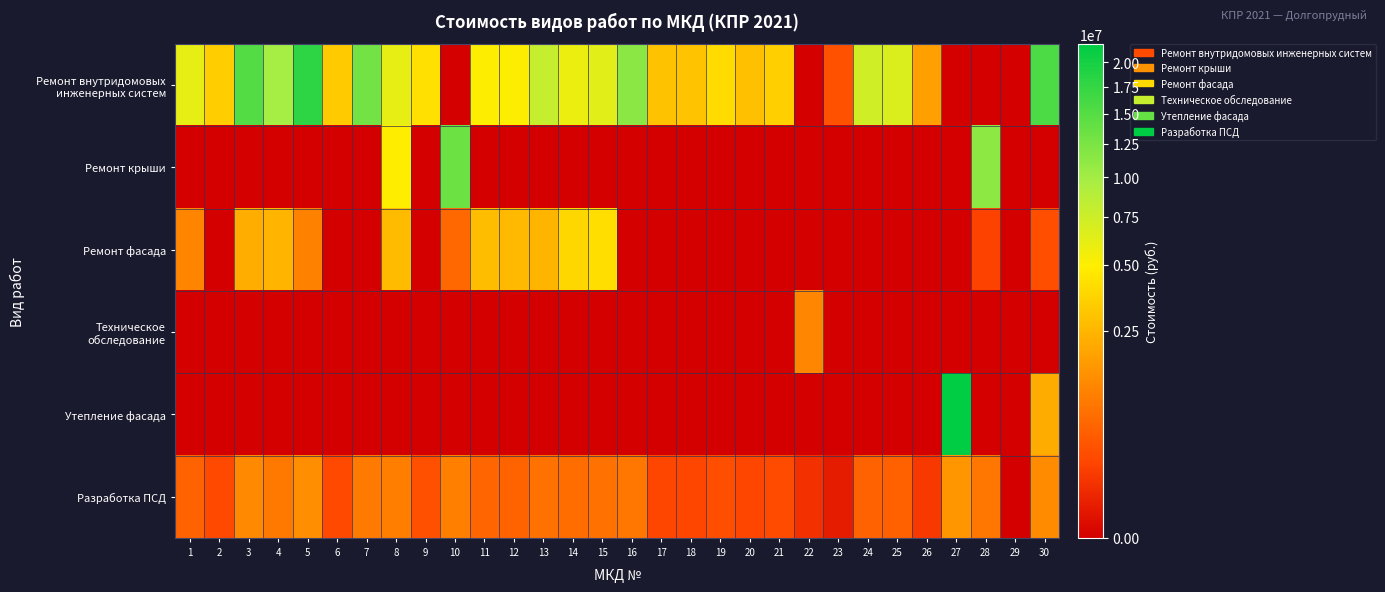

Which series has the largest total across all categories?

Ремонт внутридомовых инженерных систем